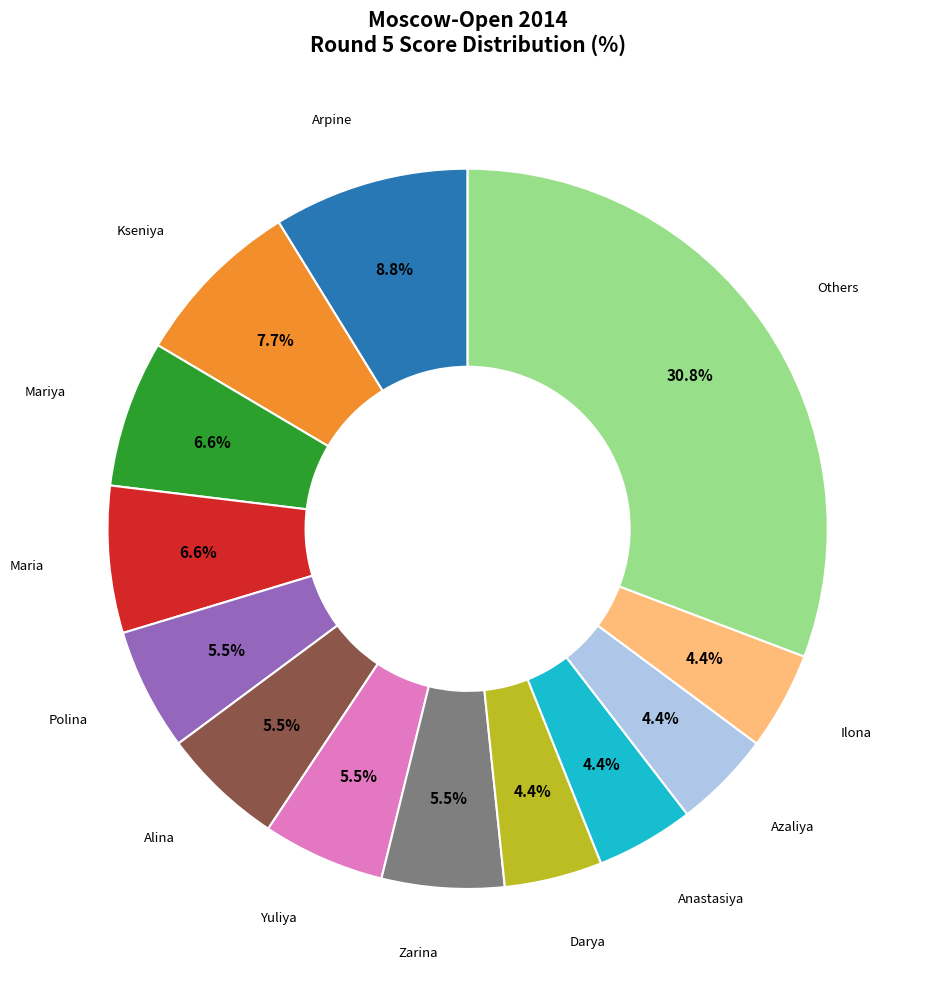

Is there a majority slice in this chart?

No